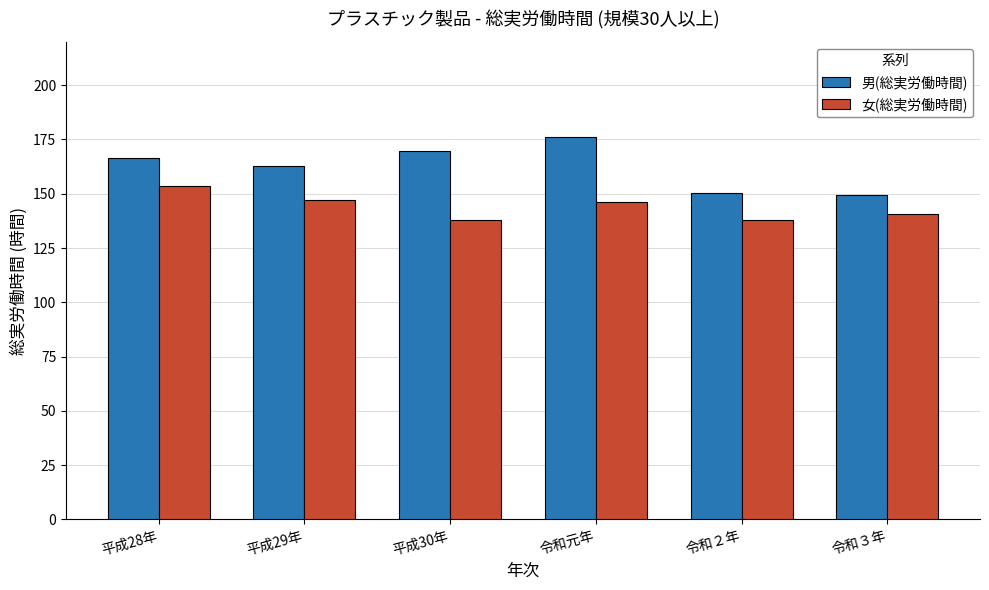

What is the minimum value shown in the chart?

137.8